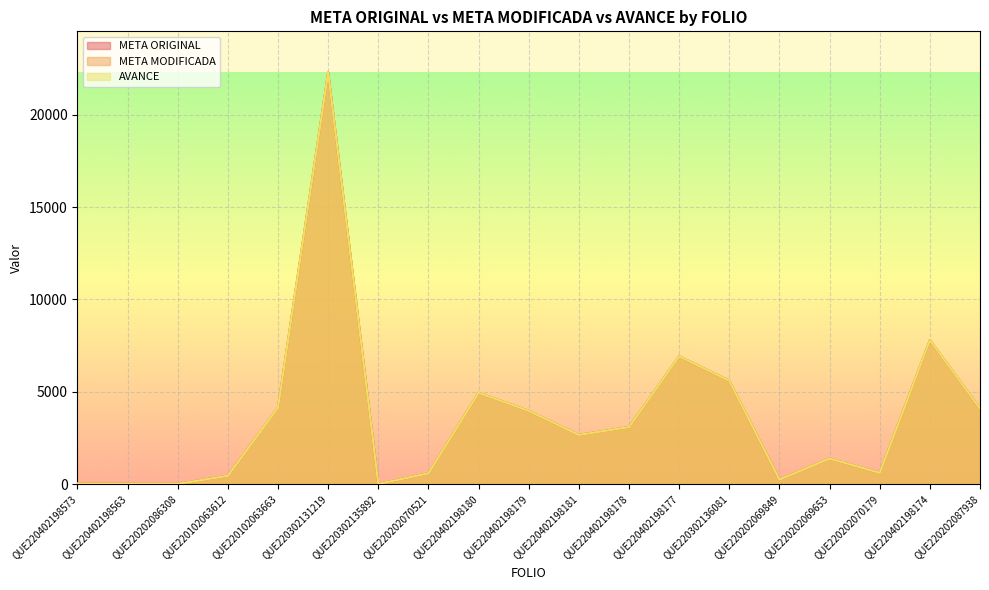

Where is the first local maximum for AVANCE?

QUE220302131219